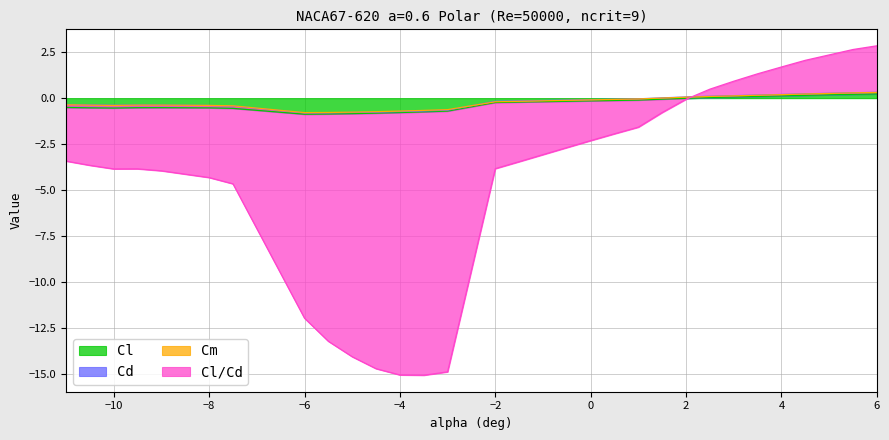

What is the sum of all Cl/Cd values?

-134.2